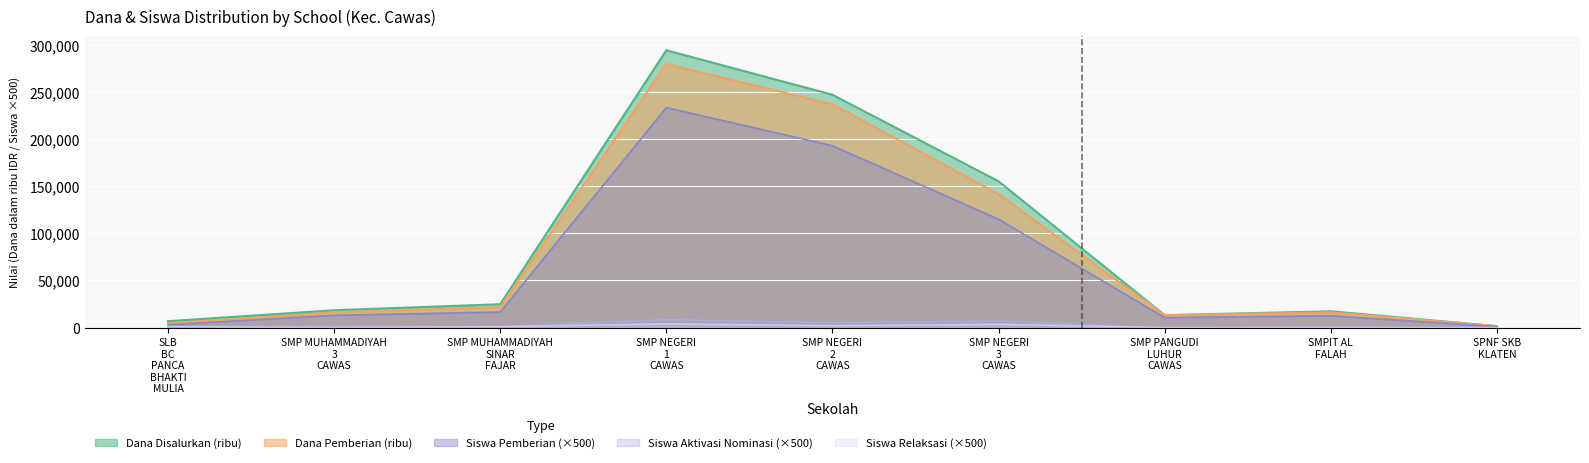

At how many categories does at least one series exceed 140327?

3